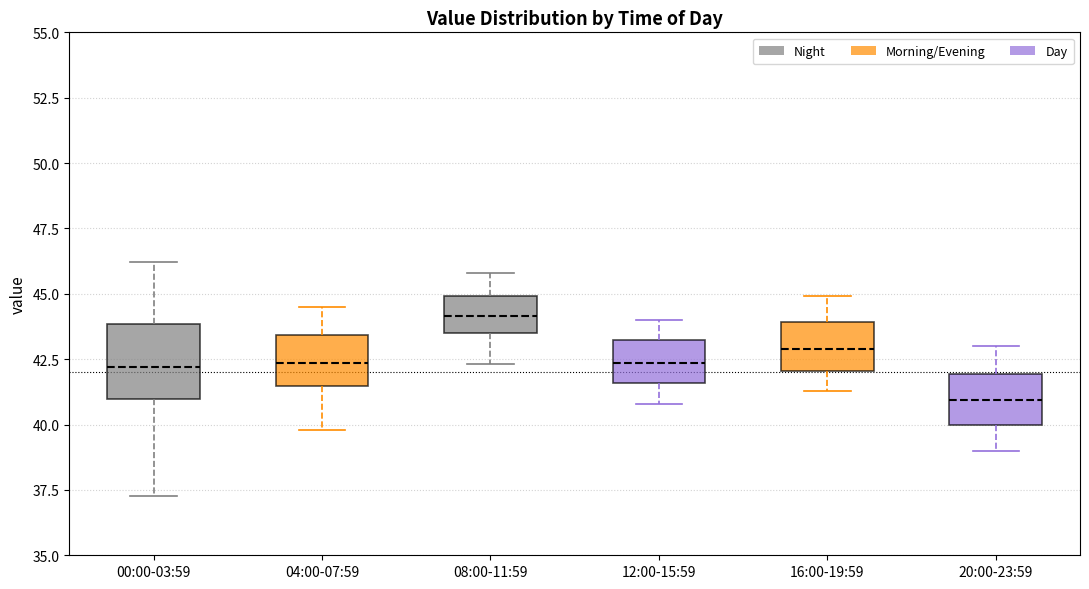

Which box has the highest median line?

08:00-11:59